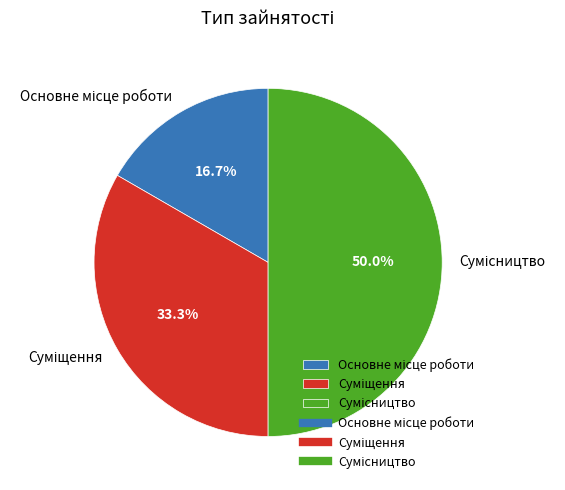

Between Суміщення and Сумісництво, which is larger?

Сумісництво